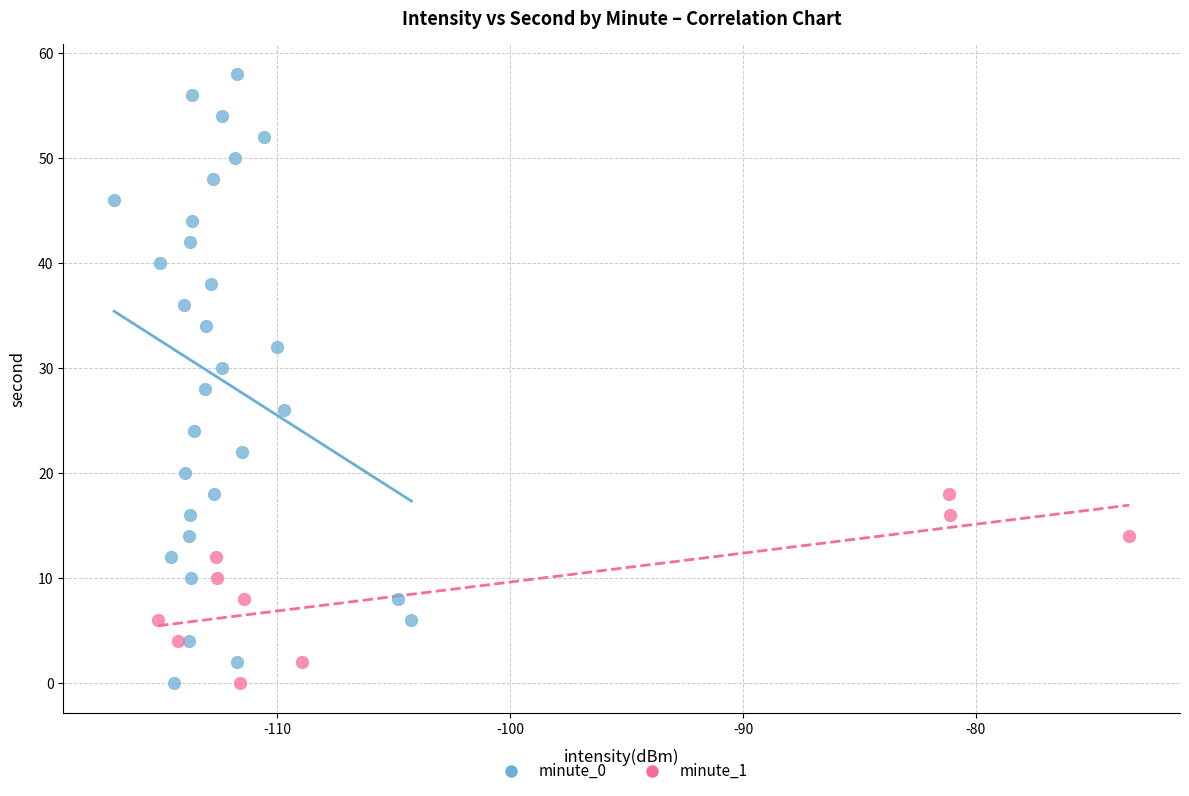

Which series contains the highest Y value?

minute_0